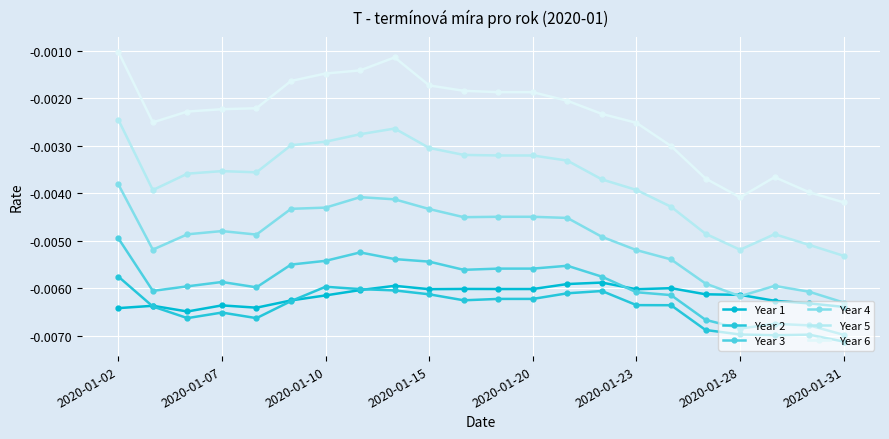

Which series has the widest spread of values?

Year 6